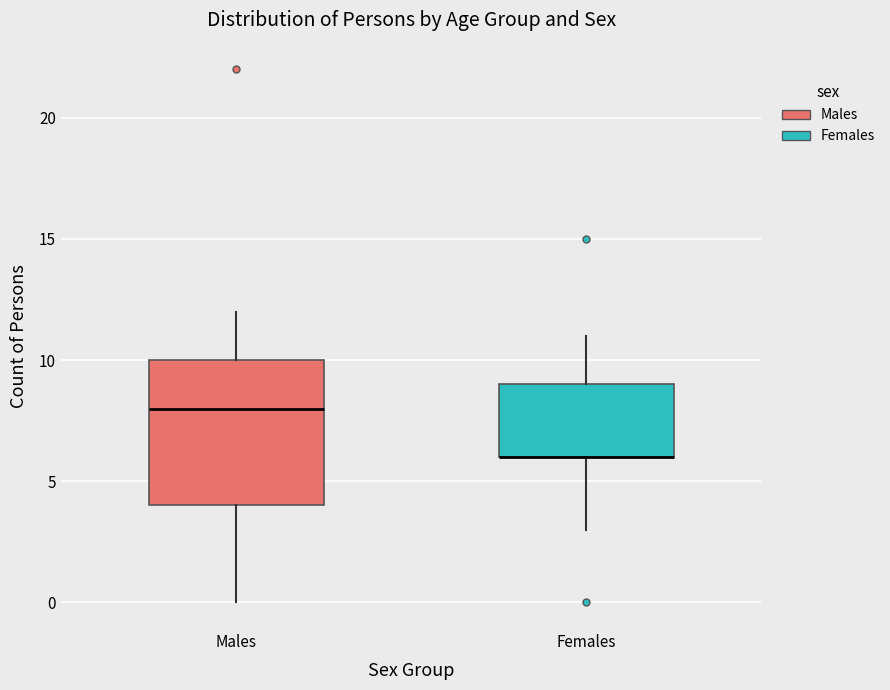

Reading left to right, transcribe this box plot: for each box, give where its median line is, the range the box spans, and where its two whiskers end, as read against the y-axis. The values are not printed on the chart, so give them approximately, as read against the axis.

Males: median 8, box 4 to 10, whiskers 0 to 12
Females: median 6 (drawn on the box's lower edge), box 6 to 9, whiskers 3 to 11